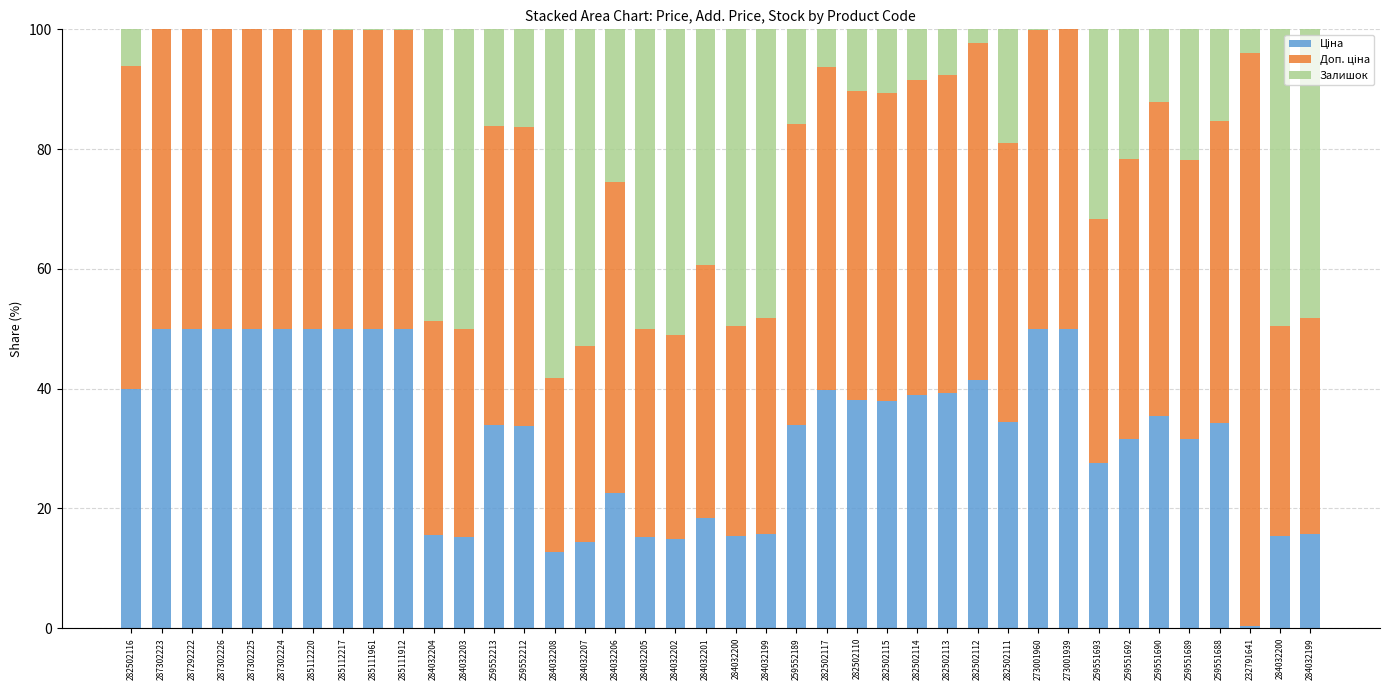

The value of Доп. ціна at 287302226 is 50.0. True or false?

True